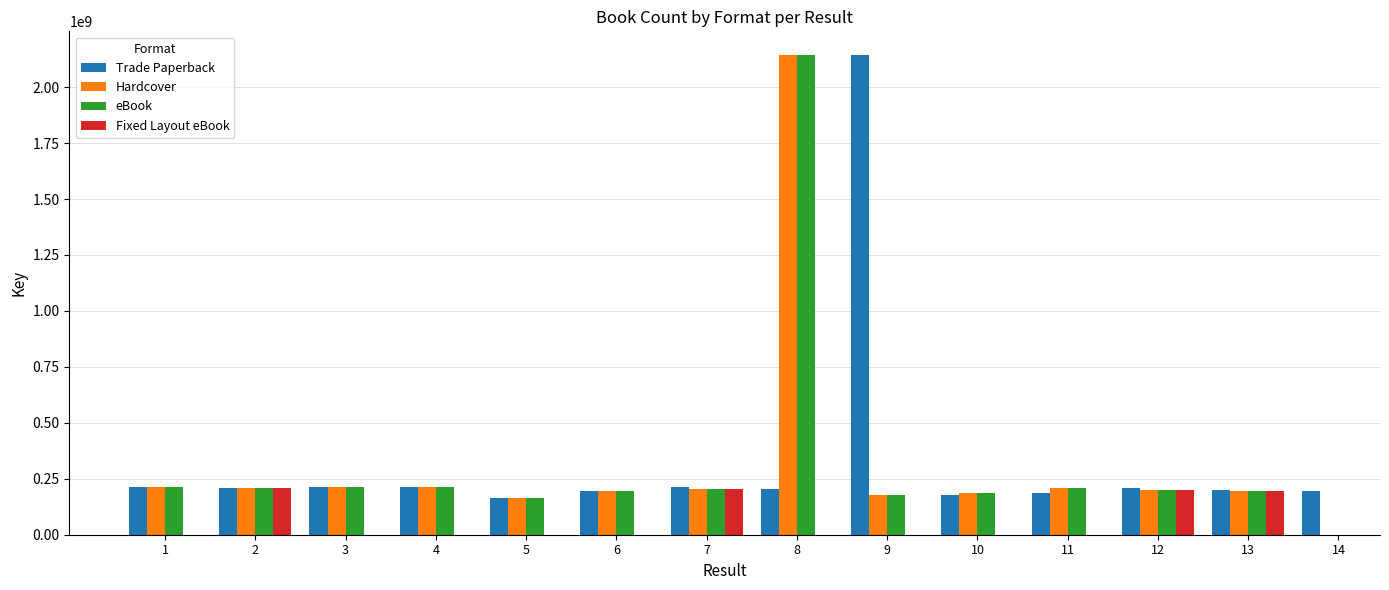

Which category has the highest value in the Hardcover series?

8